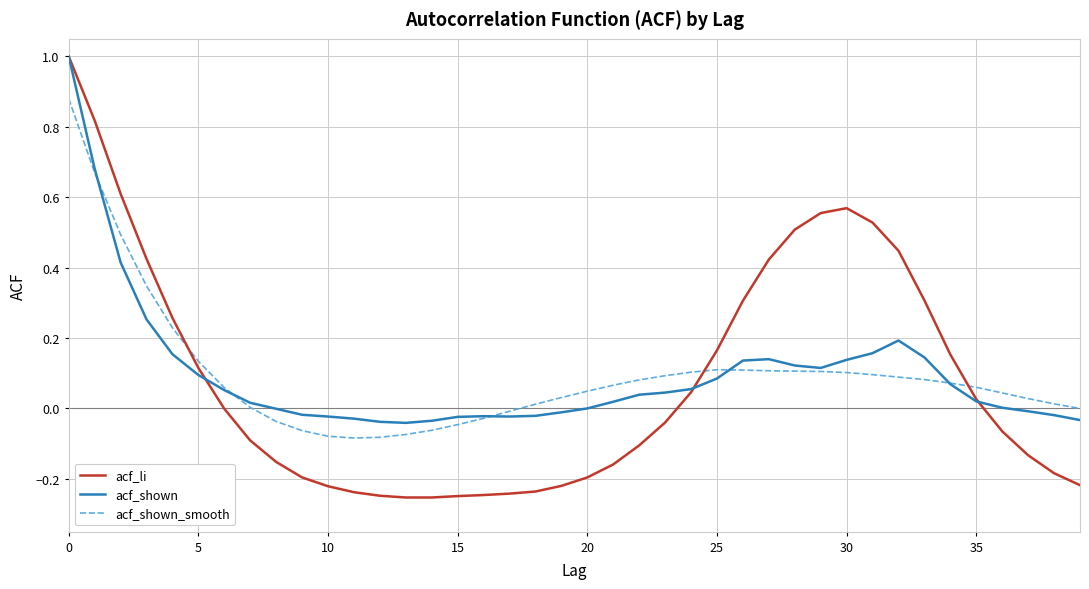

What is the maximum value shown in the chart?

1.0